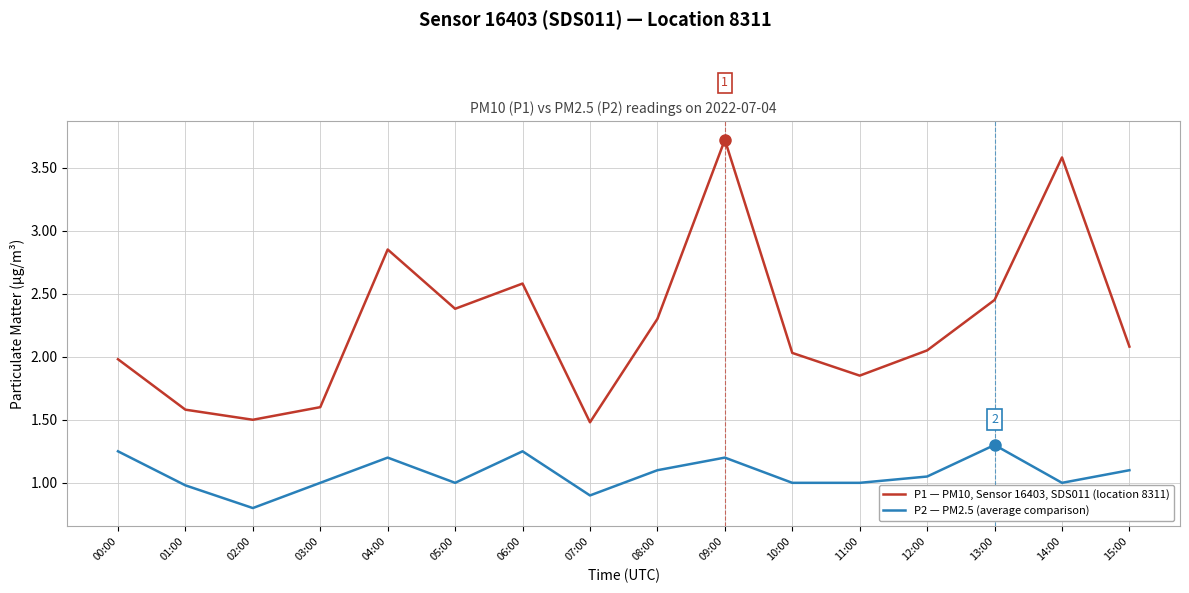

The P1 — PM10, Sensor 16403, SDS011 (location 8311) series shows 2.8 at 15:00. True or false?

False